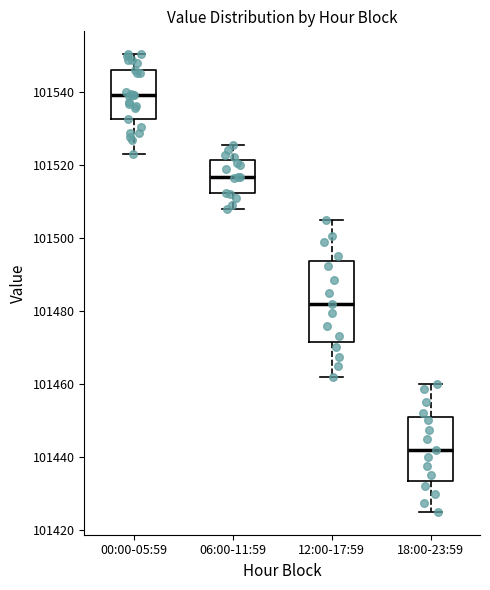

Which box has the highest median line?

00:00-05:59